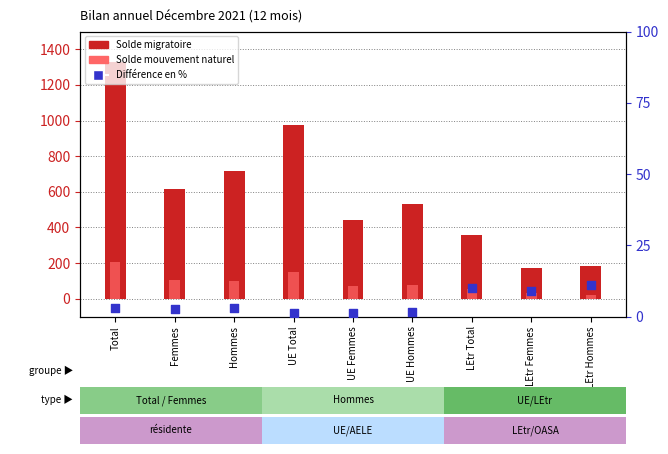

Which series reaches the minimum Y coordinate?

Différence en %